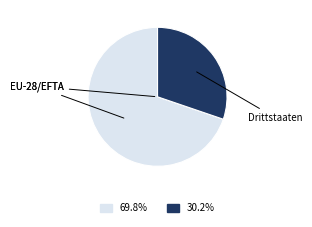

Does any single category account for the majority?

Yes